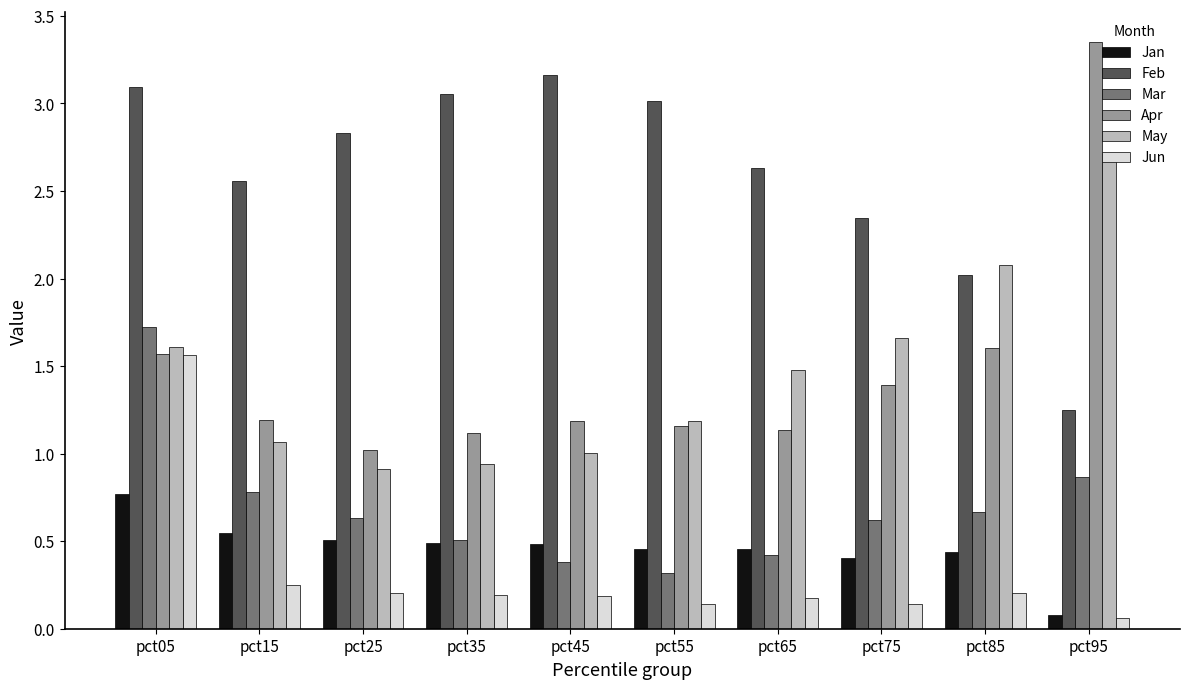

How many groups of bars are there?

10